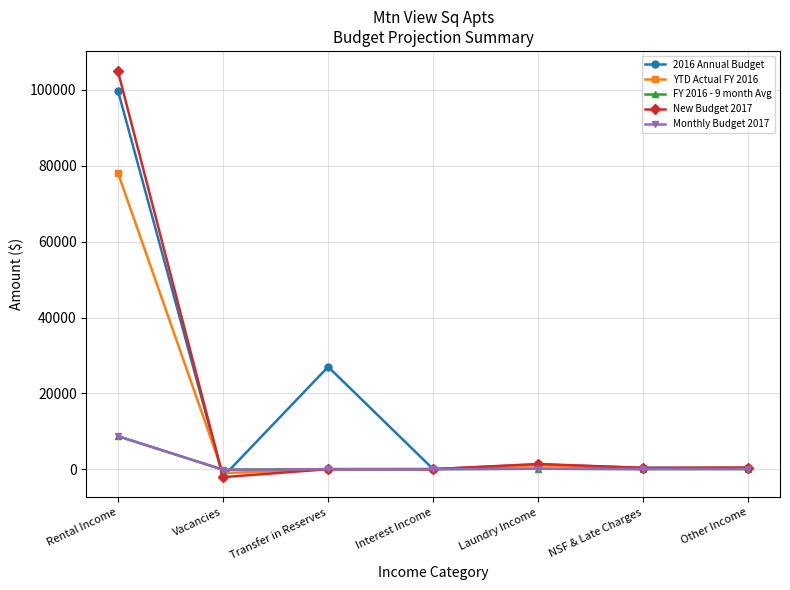

In 2016 Annual Budget, how many points are lower than both neighbors (excluding endpoints)?

2